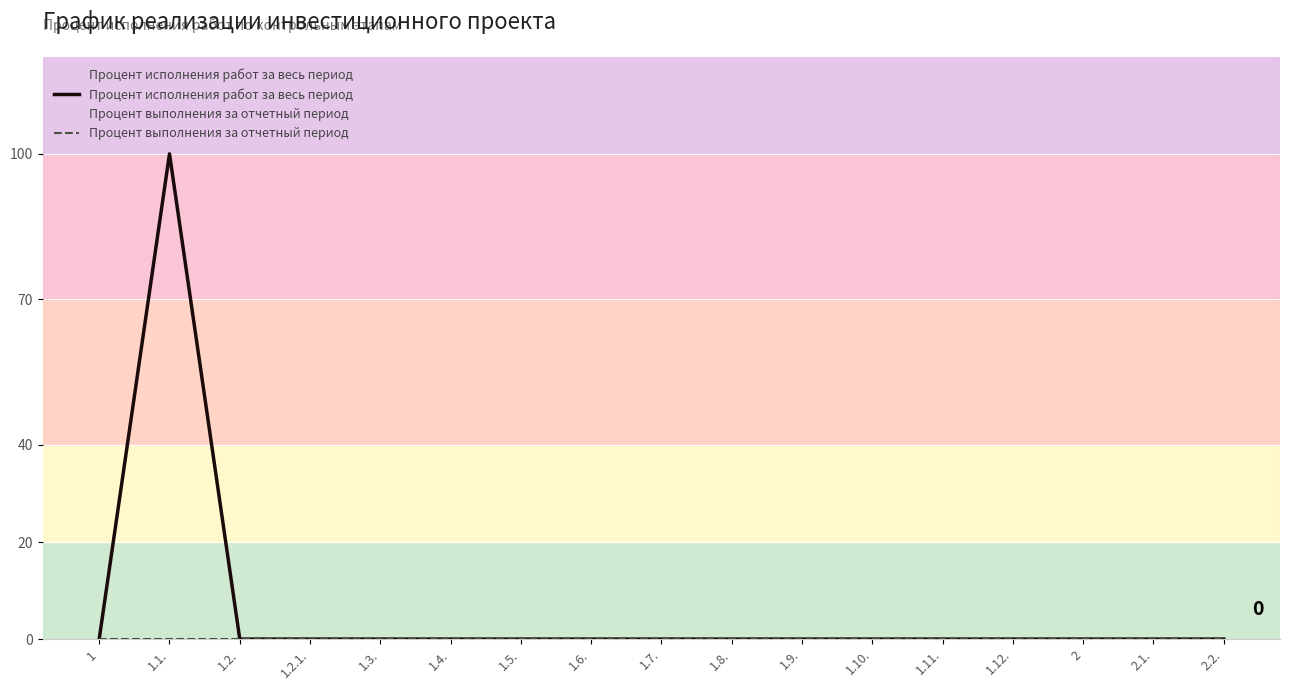

At how many categories does at least one series exceed 32?

1